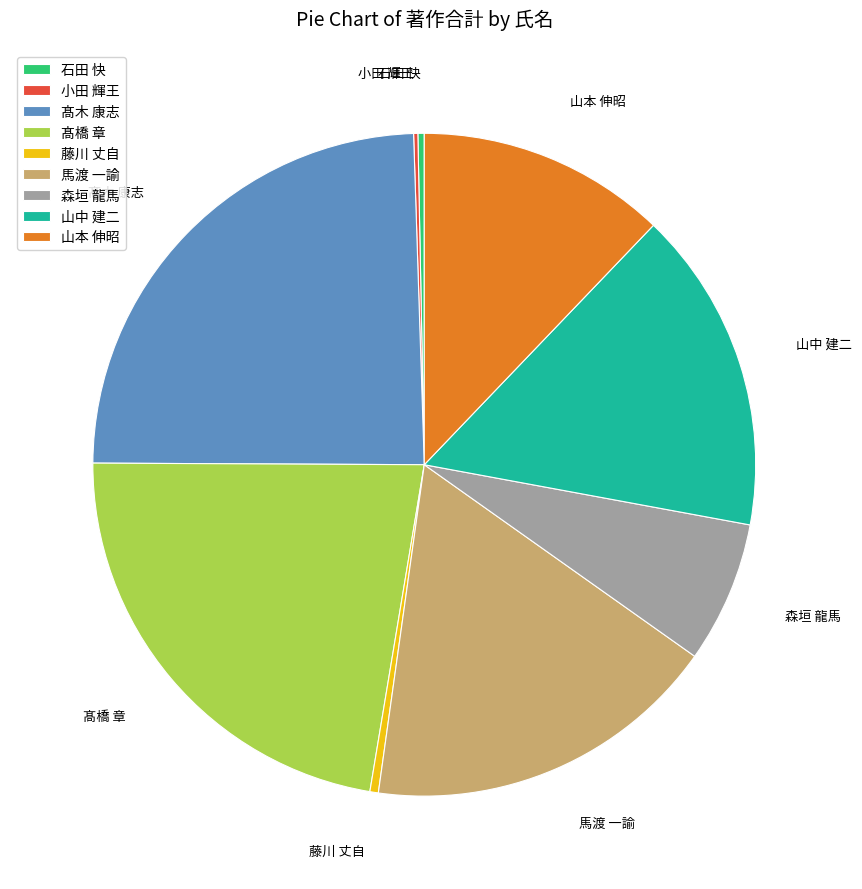

Does 馬渡 一諭 account for over 50% of the chart?

No